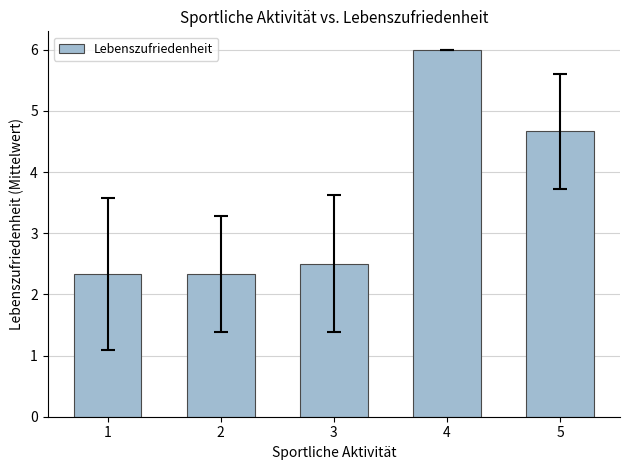

Reading right to left, list all the values displayed in this chart.

5=4.7	4=6.0	3=2.5	2=2.3	1=2.3